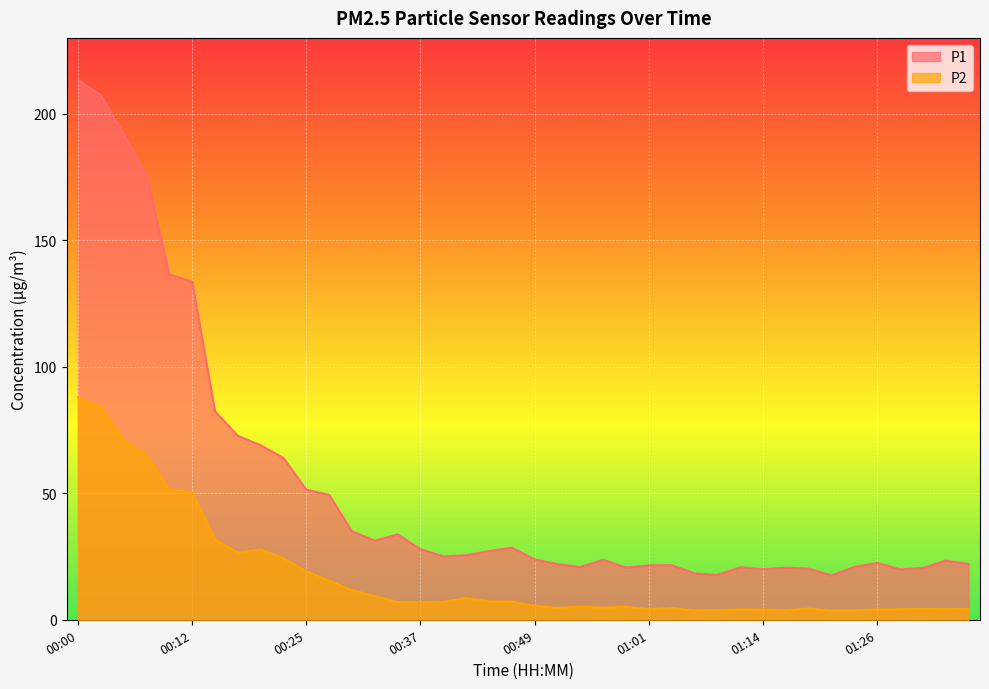

Between 00:32 and 01:14, which series saw the biggest shift?

P1